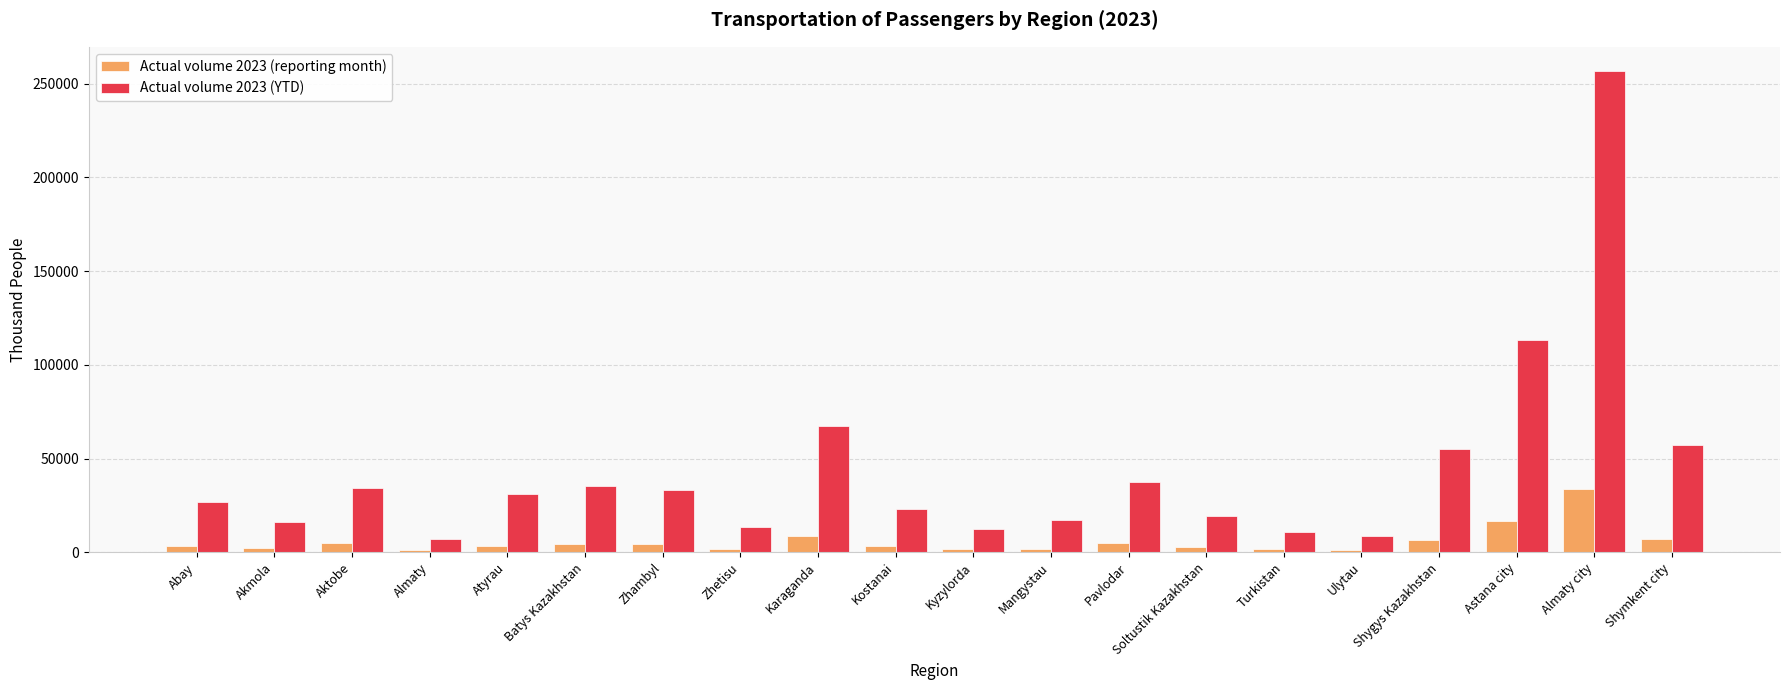

Where does the Actual volume 2023 (reporting month) series first go above 3572?

Aktobe